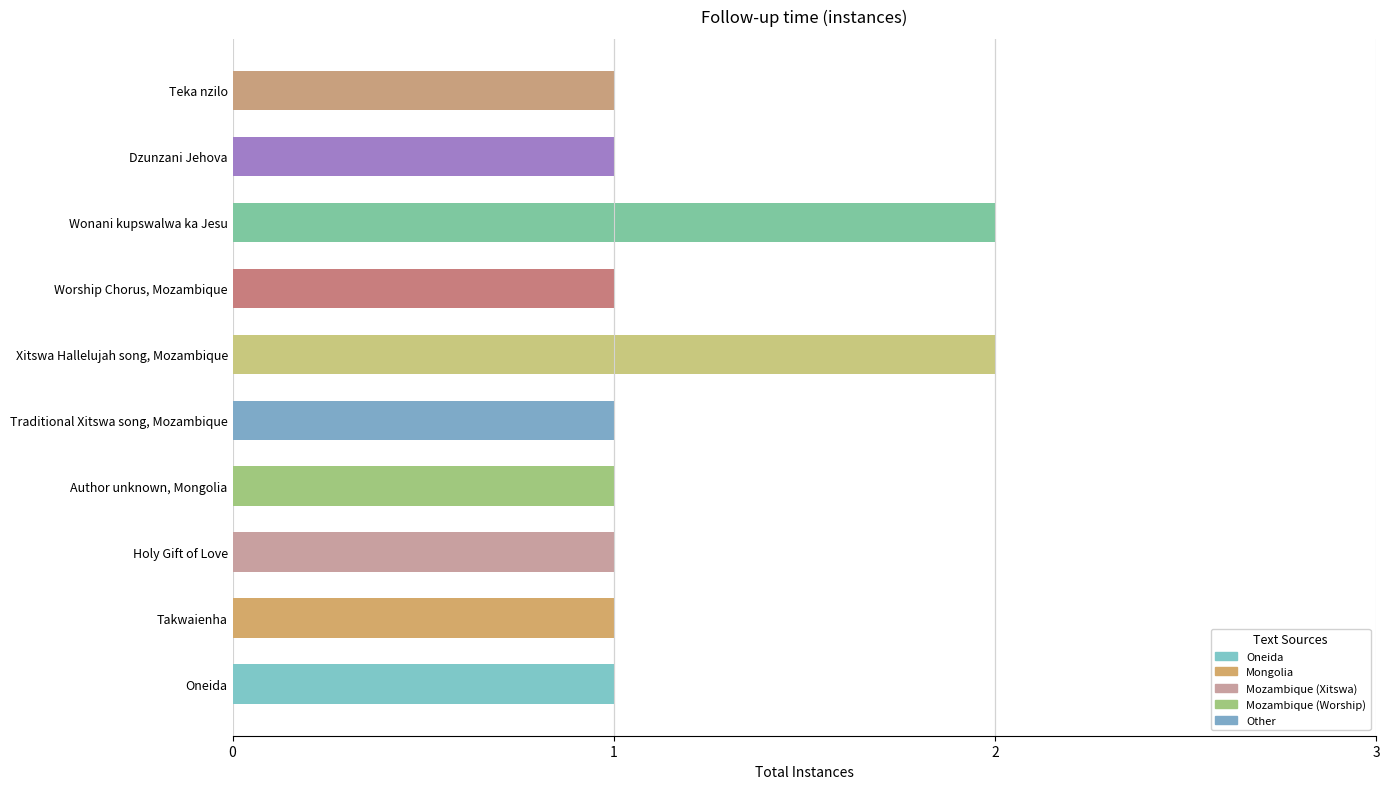

What is the maximum value shown in the chart?

2